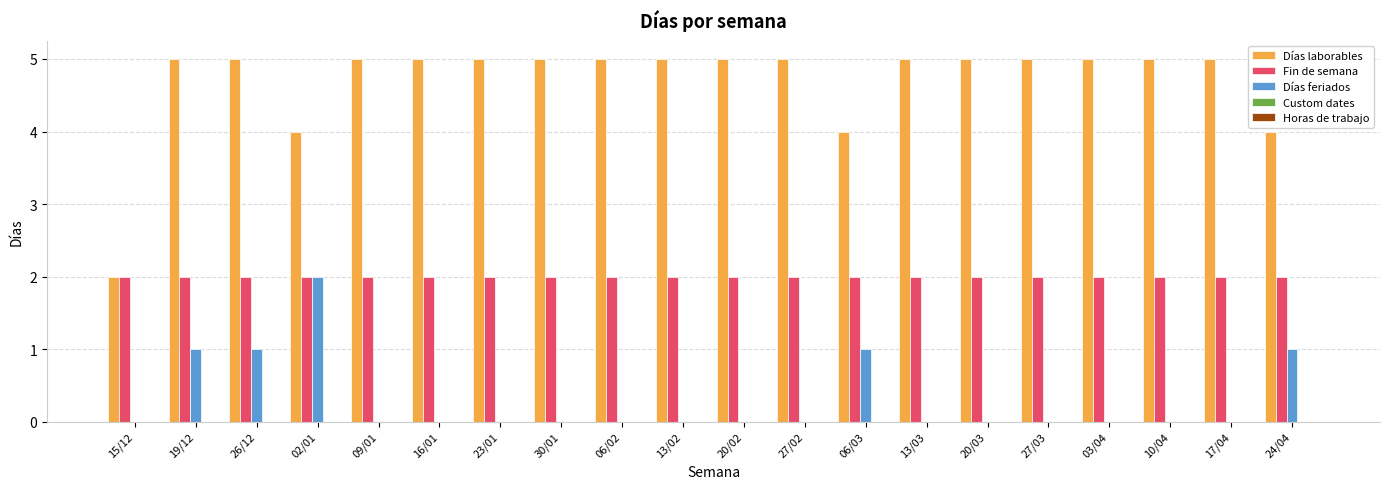

Between 02/01 and 03/04, which series saw the biggest shift?

Días feriados